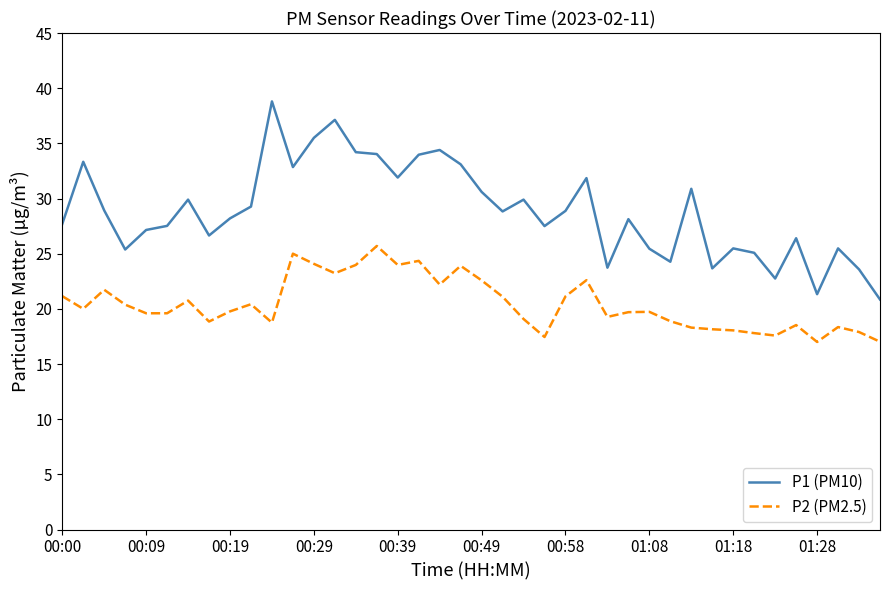

True or false: P2 (PM2.5) and P1 (PM10) intersect in this chart.

False